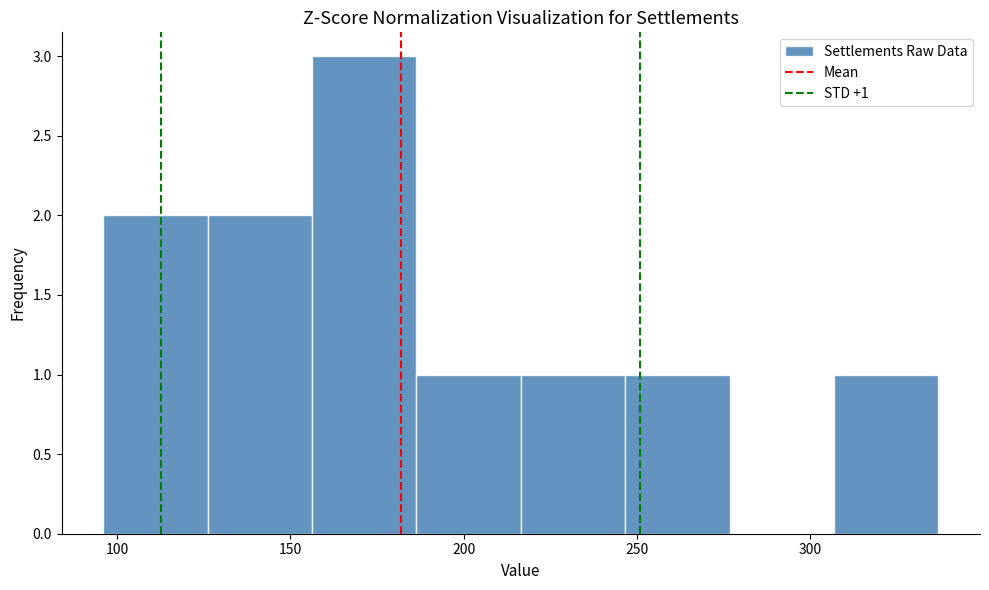

Which range on the x-axis has the tallest bar?

155 to 185